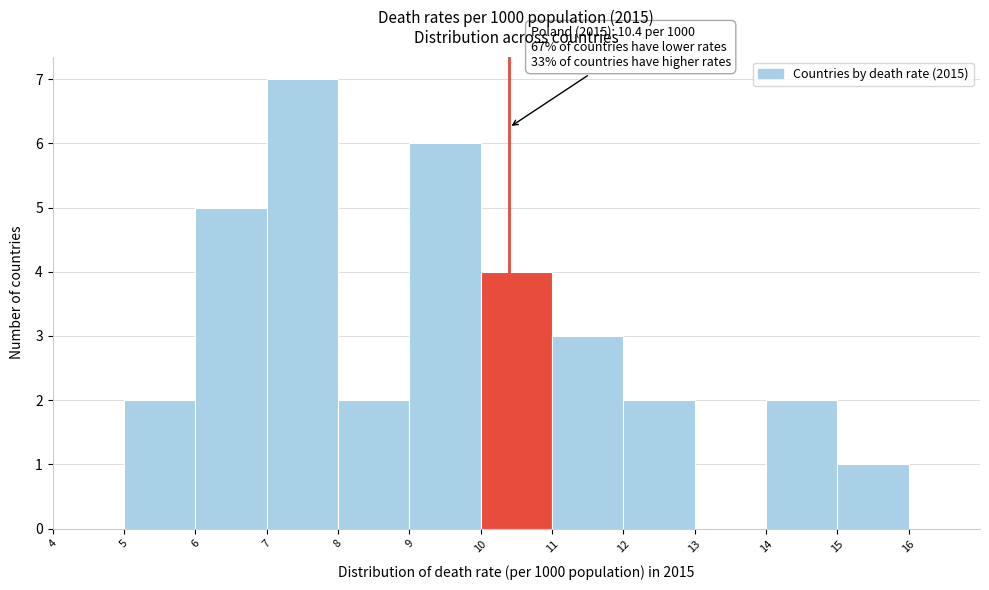

Over which range of the x-axis is the bar tallest?

7 to 8